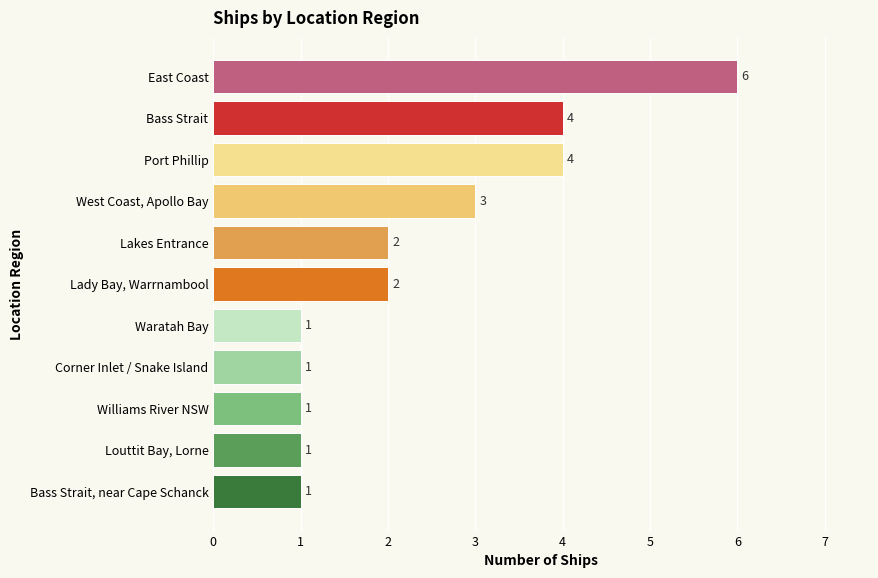

Does the chart contain any negative values?

No